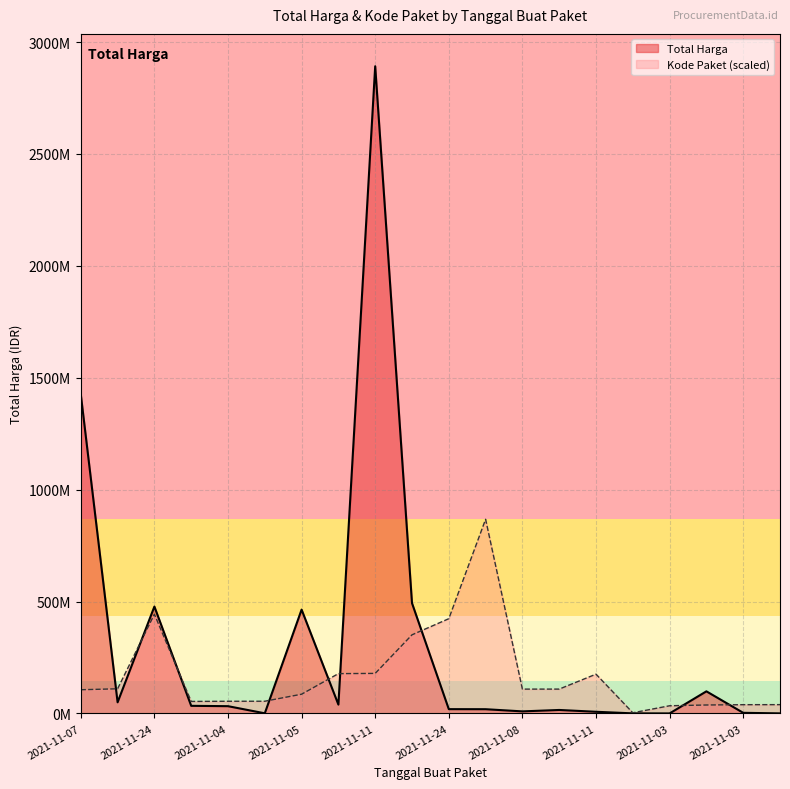

List the series in order of their overall mean, highest first.

Total Harga, Kode Paket (scaled)